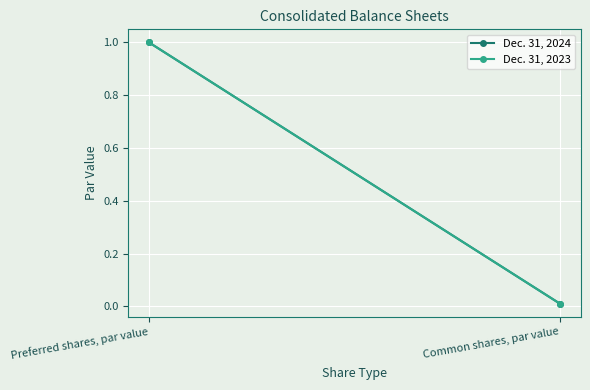

What is the approximate value of Dec. 31, 2023 at Preferred shares, par value?

1.0